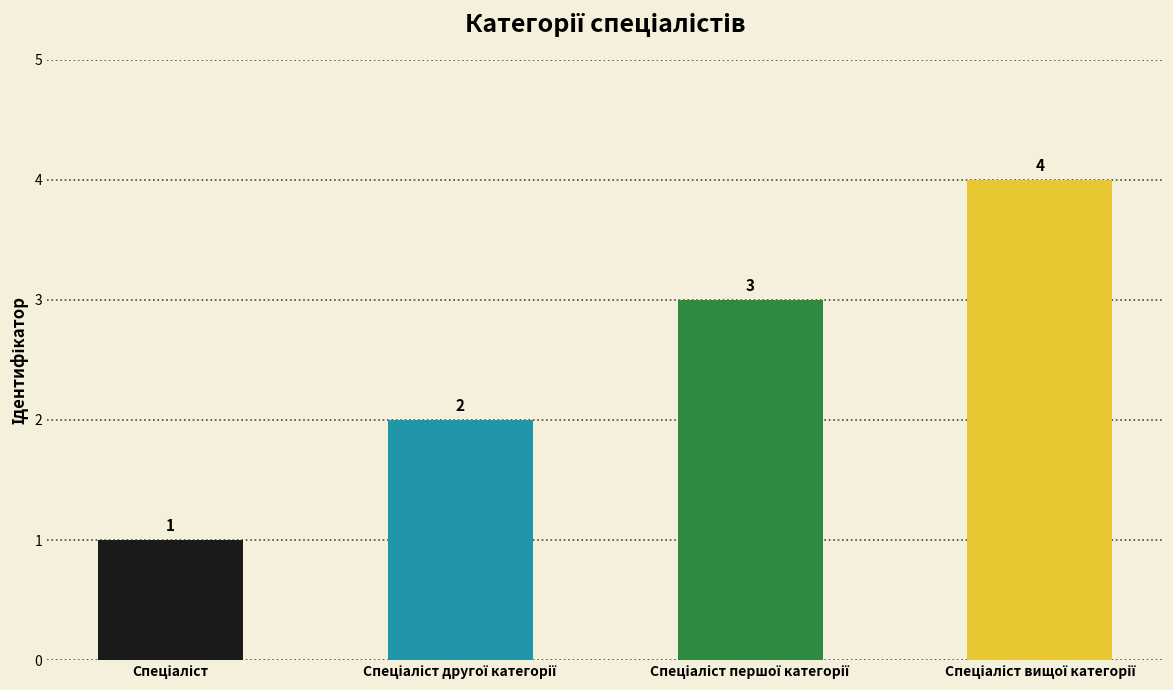

Reading left to right, transcribe all the data shown in this chart.

1	2	3	4